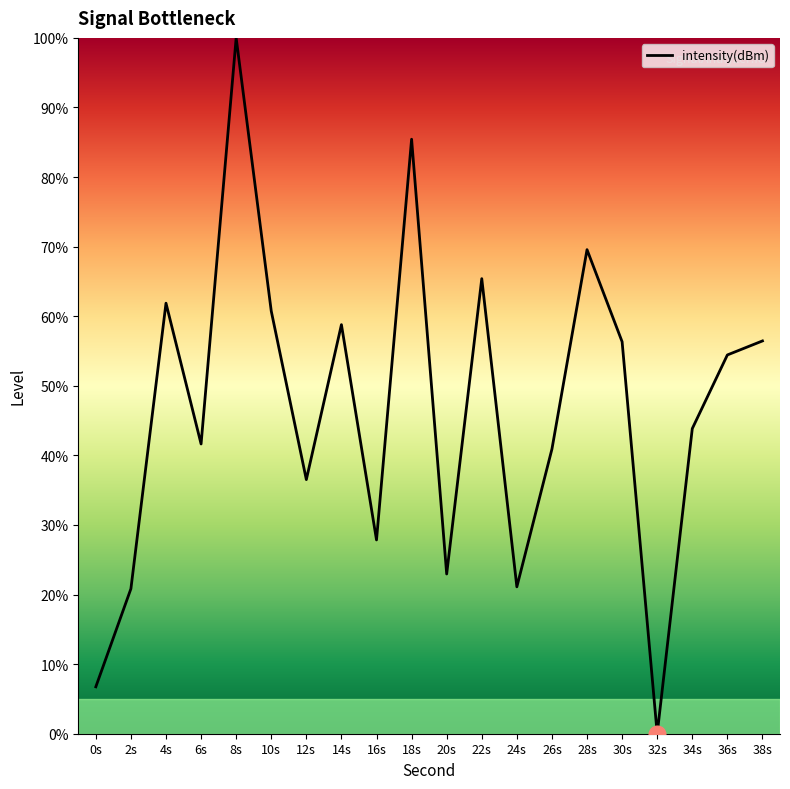

Between 10s and 6s, which is larger?

10s